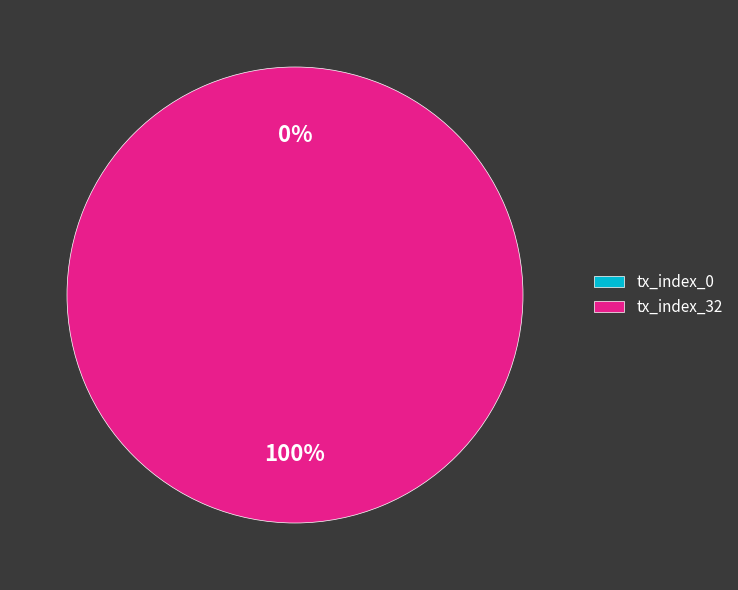

Does tx_index_0 represent more than half of the total?

No